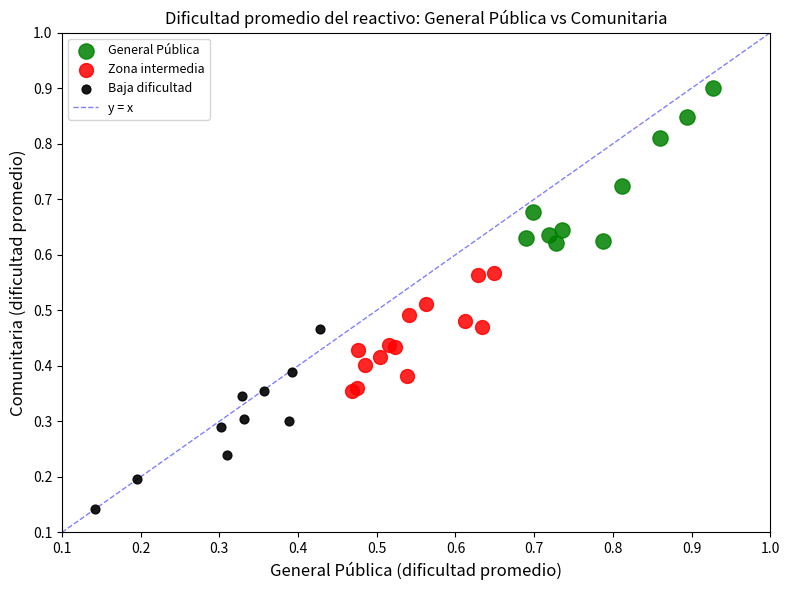

Which series contains the lowest Y value?

Baja dificultad